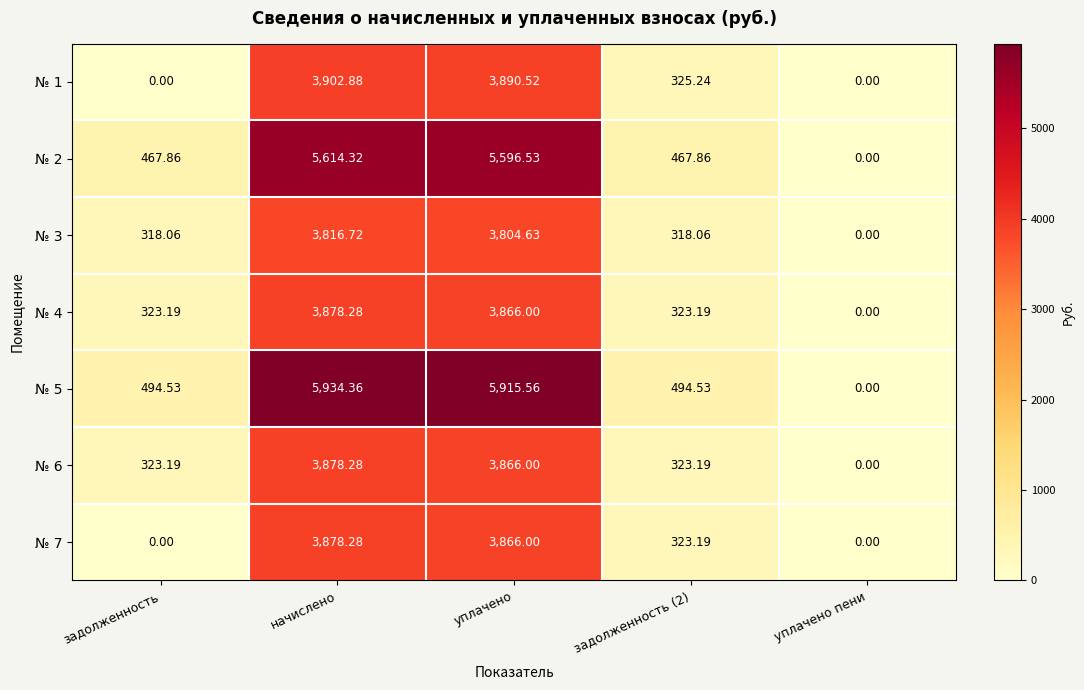

What is the total value across all series at задолженность (2)?

2575.3